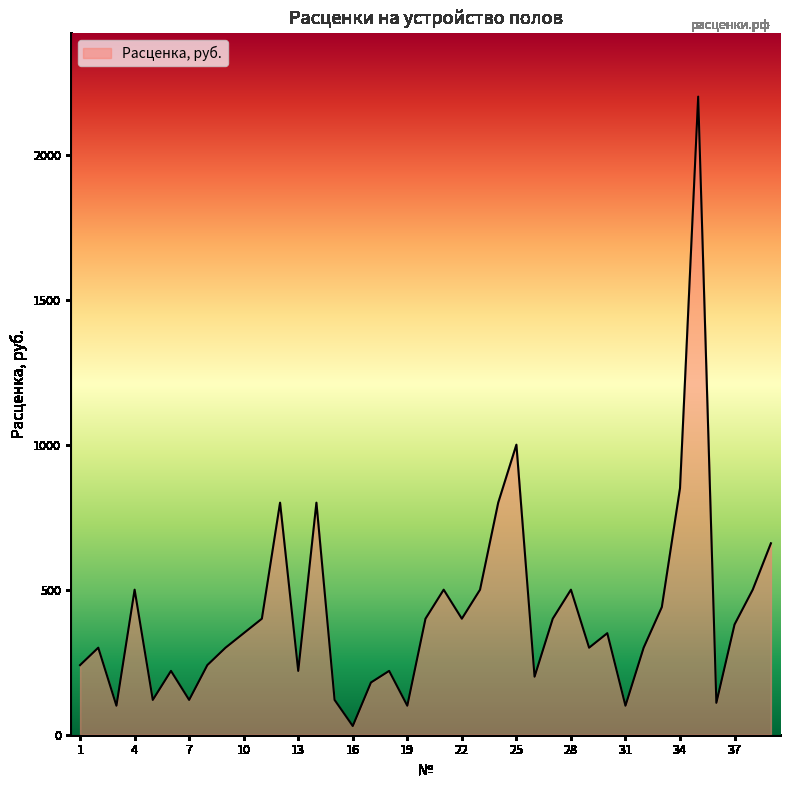

What is the average value?

417